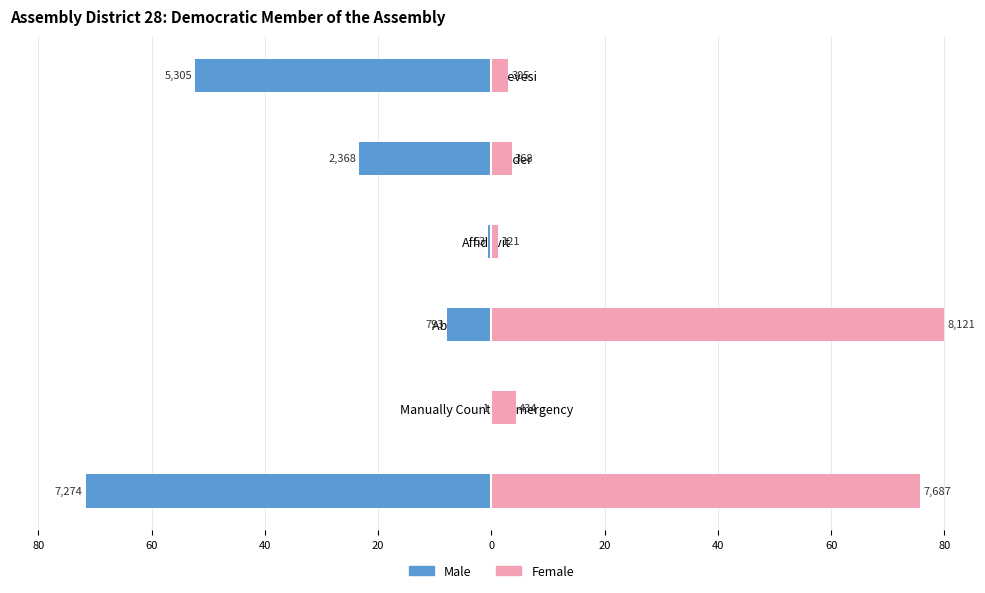

How many bars are there in total?

12